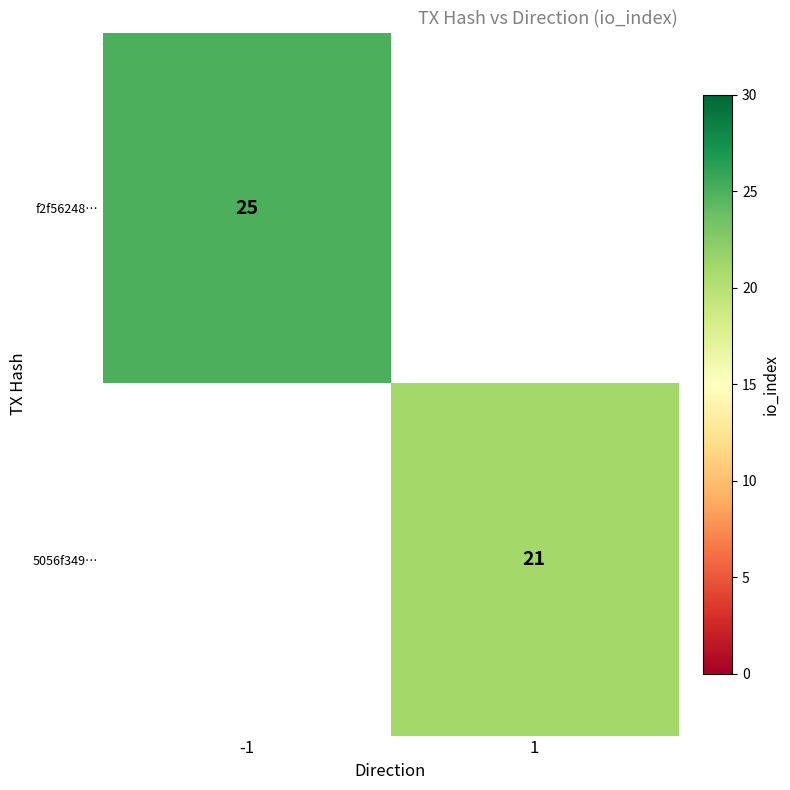

The value of f2f56248… at -1 is 34.7. True or false?

False